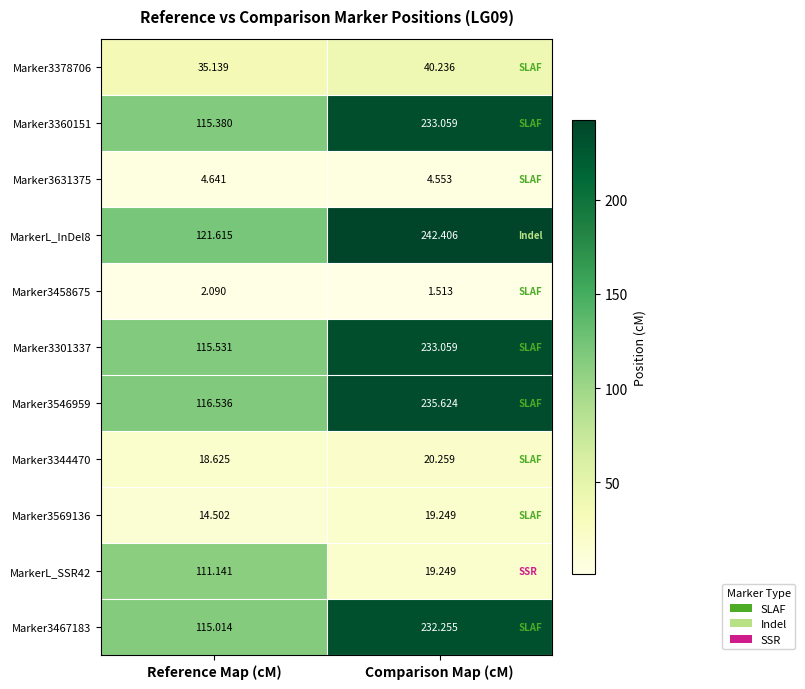

Count the number of categories in the chart.

2